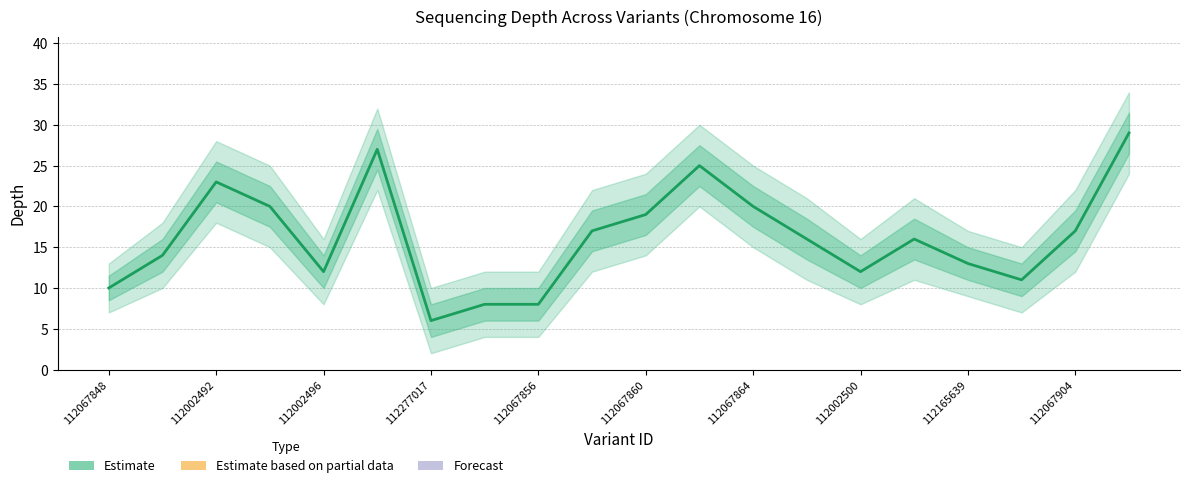

What is the change in value from 112277017 to 19?

+9